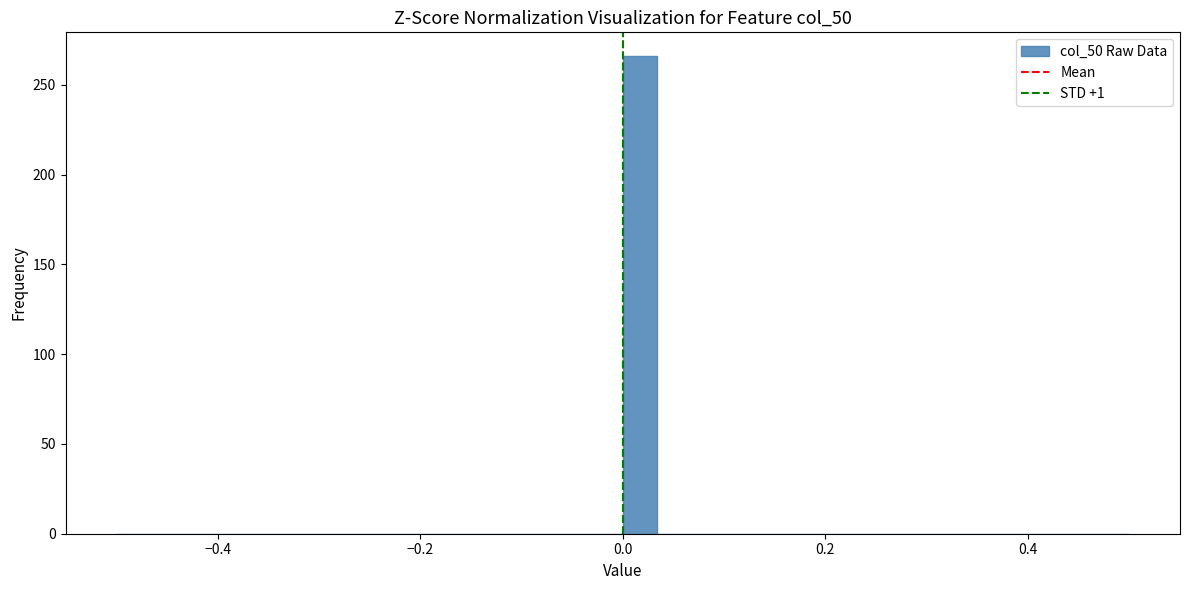

Around what value on the x-axis is the tallest bar? Give the approximate position of its centre, as read against the axis.

0.02